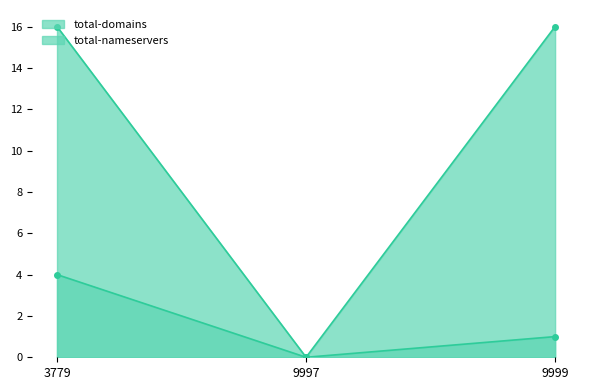

Is the value of total-nameservers line at 9997 greater than the value of total-domains line at 9999?

No